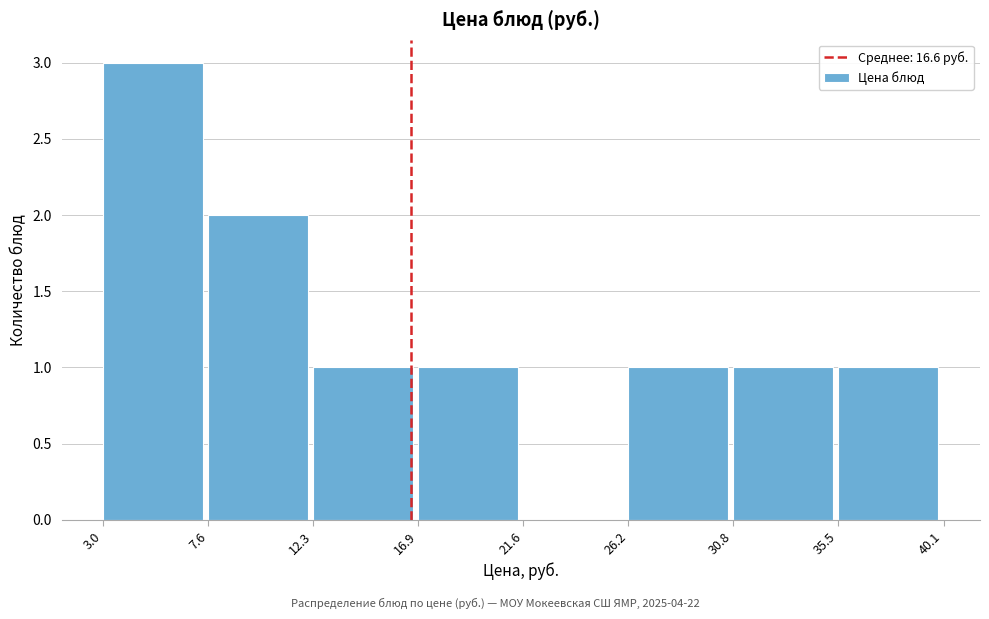

Reading left to right, transcribe this chart: for each bar, give the range it covers on the x-axis and its height. The values are not printed on the chart, so give them approximately, as read against the axis.

3.0 to 7.6: 3
7.6 to 12.3: 2
12.3 to 16.9: 1
16.9 to 21.6: 1
21.6 to 26.2: 0
26.2 to 30.8: 1
30.8 to 35.5: 1
35.5 to 40.1: 1